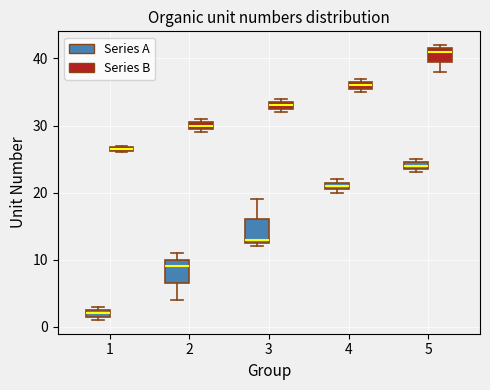

Where is the lower edge of the box for 2 (Series B) on the y-axis? The values are not printed on the chart, so give them approximately, as read against the axis.

30